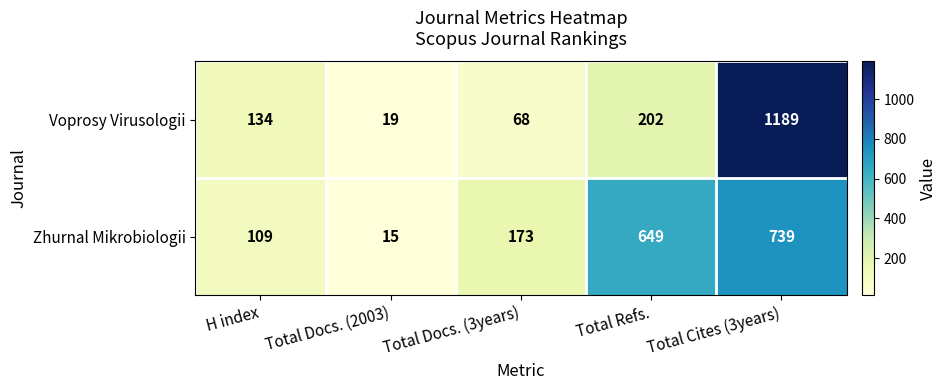

At which category is the sum across all series the highest?

Total Cites (3years)